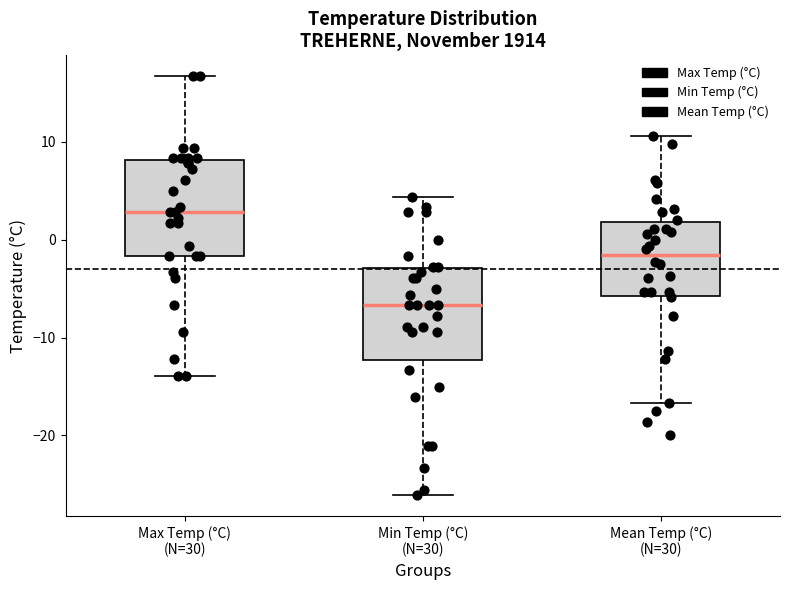

Reading left to right, transcribe this box plot: for each box, give where its median line is, the range the box spans, and where its two whiskers end, as read against the y-axis. The values are not printed on the chart, so give them approximately, as read against the axis.

Max Temp (°C) (N=30): median 3, box -2 to 8, whiskers -14 to 17
Min Temp (°C) (N=30): median -7, box -12 to -3, whiskers -26 to 4
Mean Temp (°C) (N=30): median -2, box -6 to 2, whiskers -17 to 11